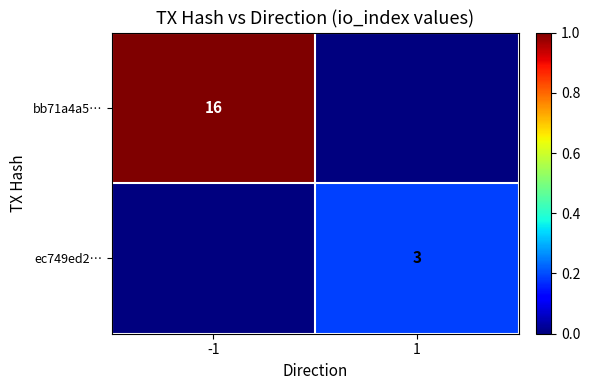

Is the value of ec749ed2… at 1 greater than the value of bb71a4a5… at -1?

No